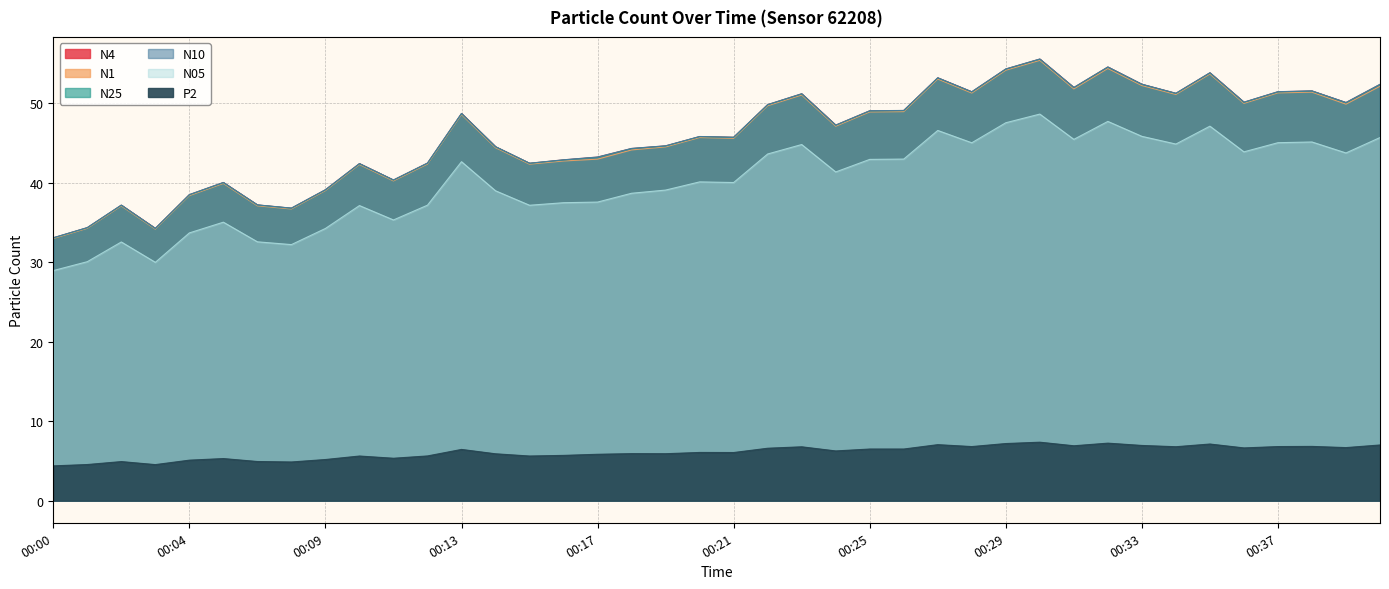

Count the number of data series in this chart.

6